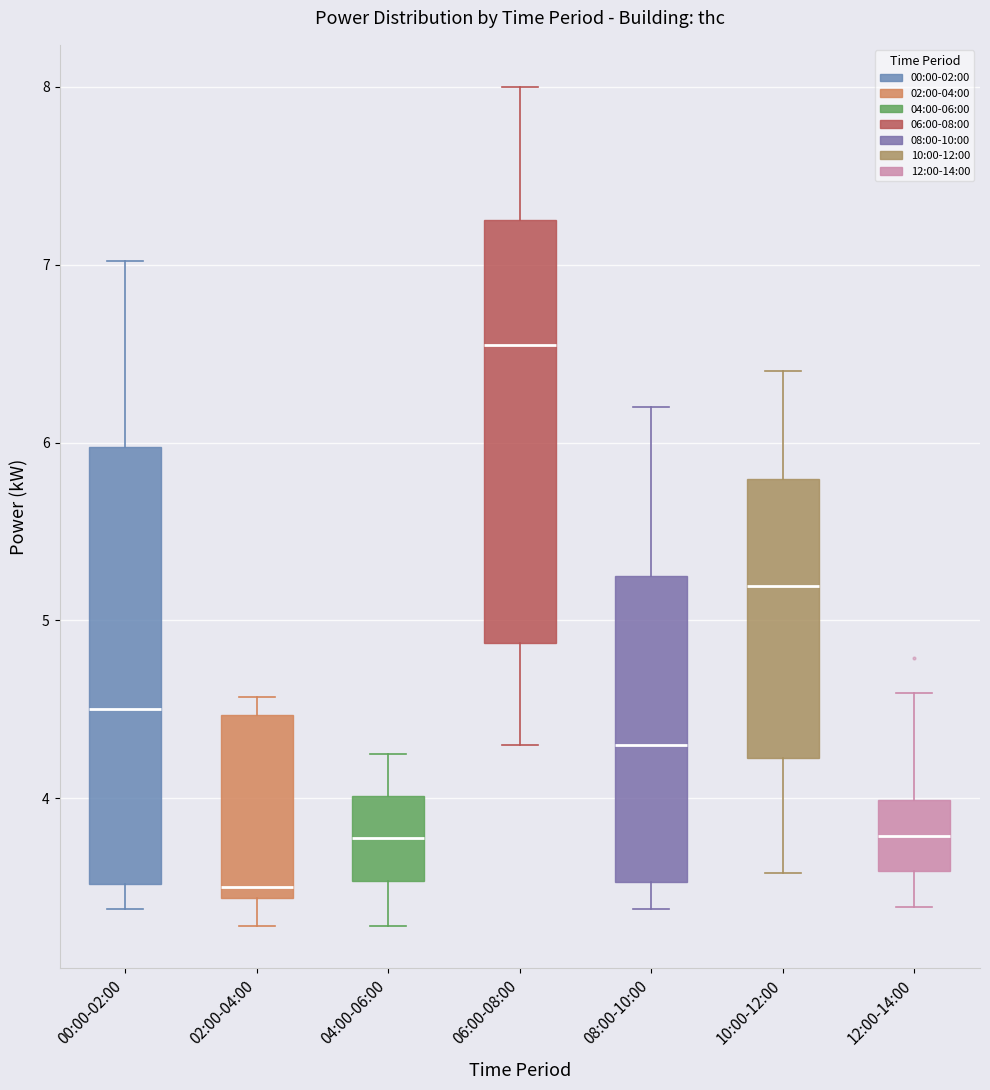

Which box's median line is the lowest?

02:00-04:00